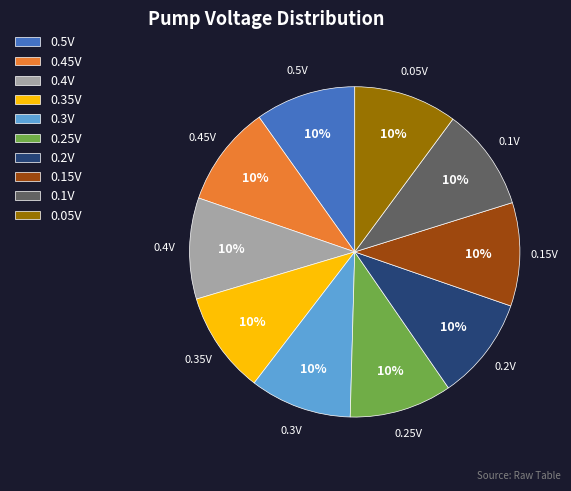

Is it true that 0.25V is 10% of the pie?

True